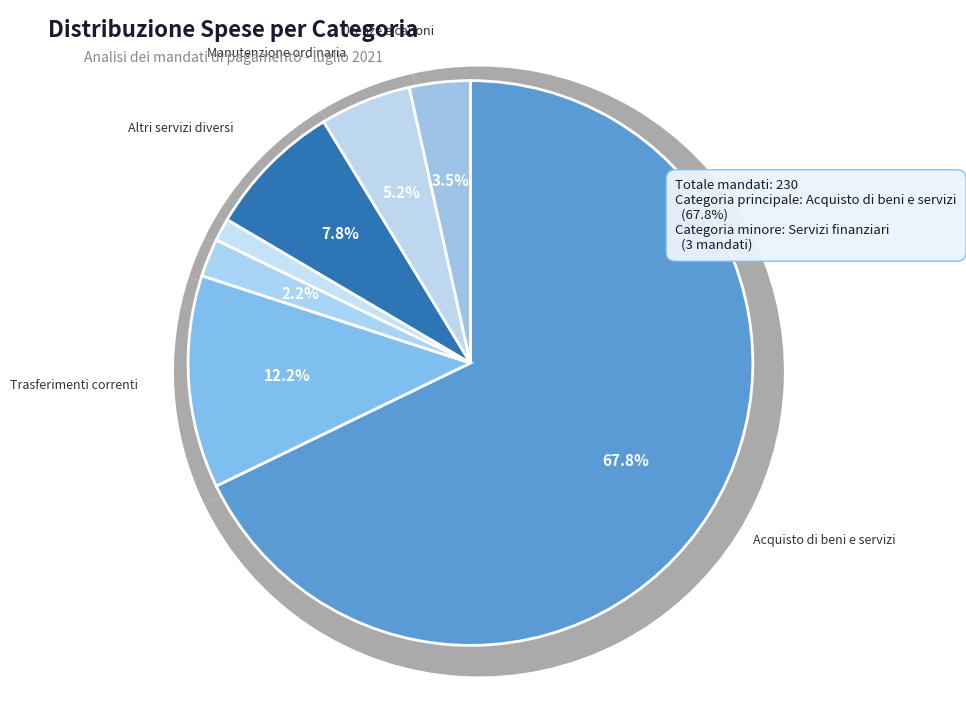

What is the smallest slice in the pie chart?

Servizi finanziari